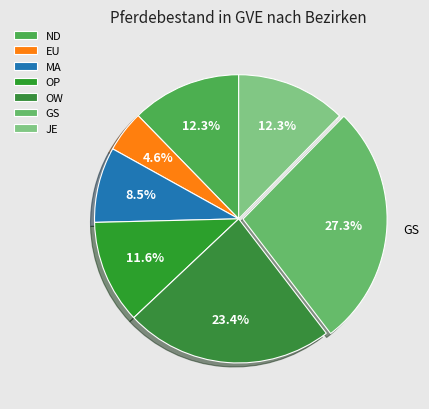

How many slices are in this pie chart?

7